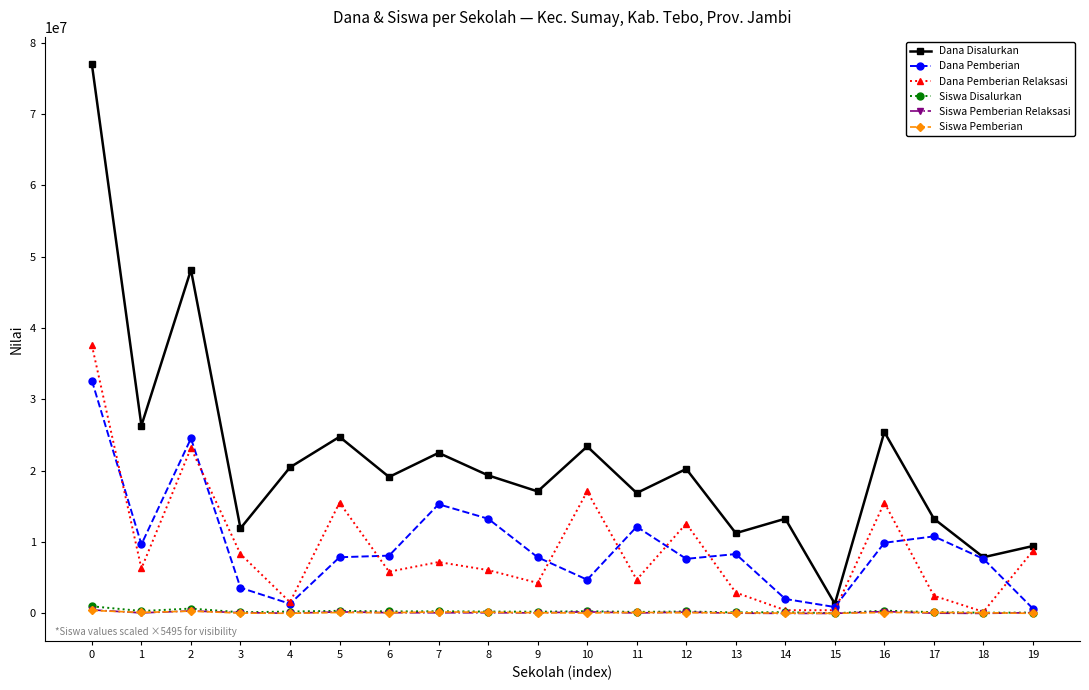

How many distinct data groups are displayed?

6